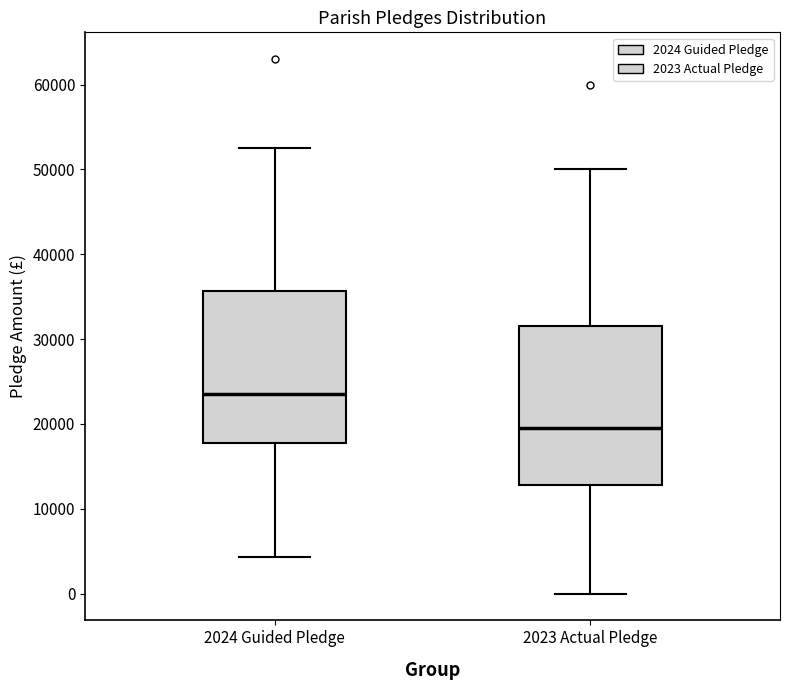

Where does the lower whisker of the box for 2023 Actual Pledge end on the y-axis? The values are not printed on the chart, so give them approximately, as read against the axis.

0